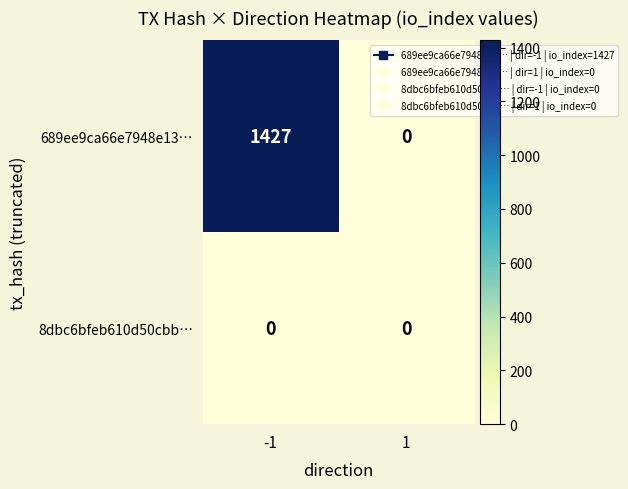

How many categories are shown in the chart?

2